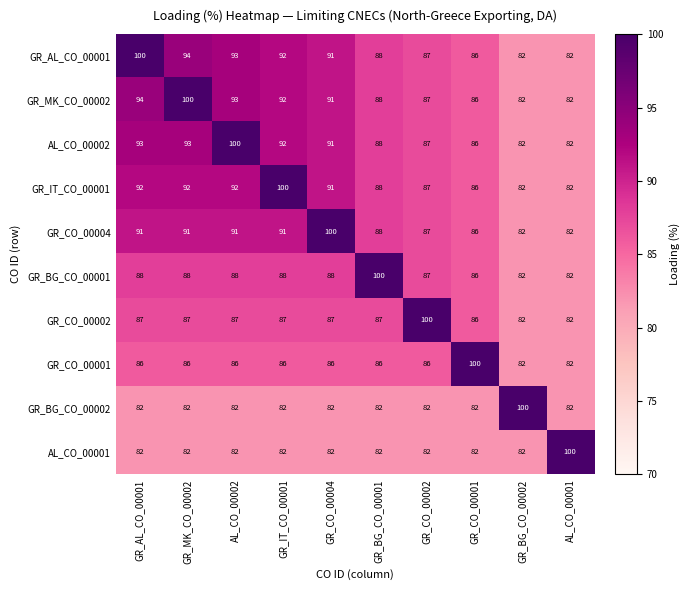

What is the sum of all GR_CO_00001 values?

866